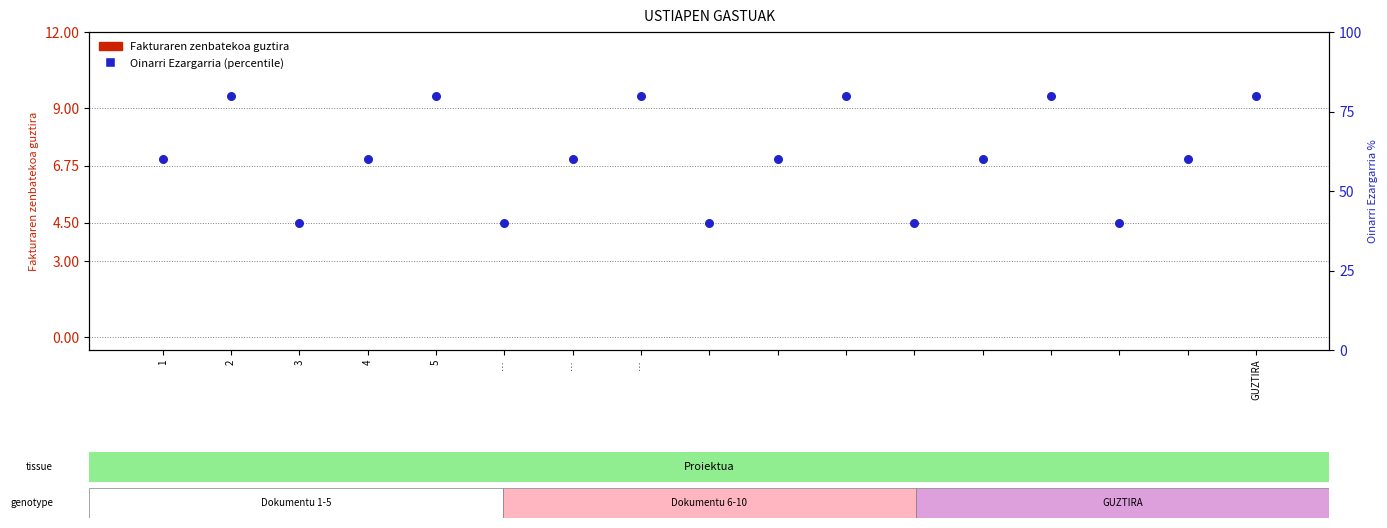

Which series has the widest spread of Y values?

Oinarri Ezargarria (percentile)